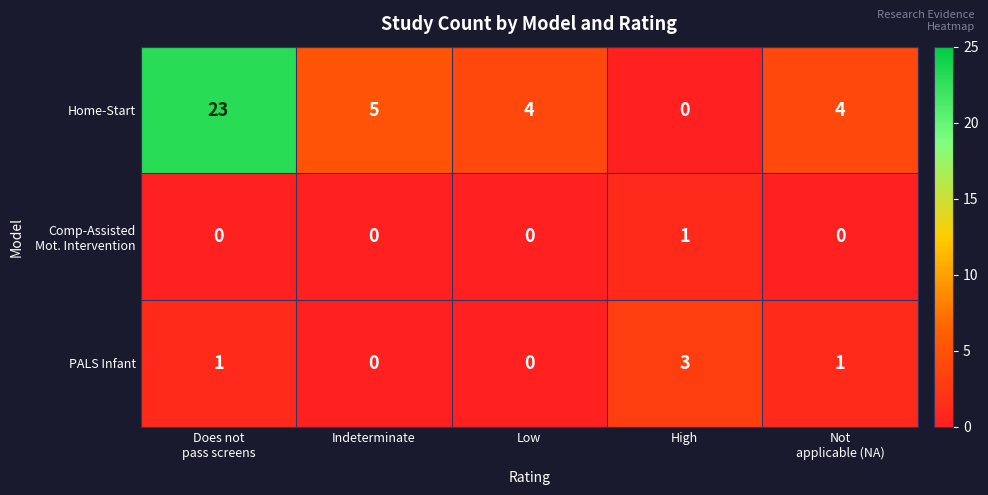

The value of Home-Start at High is 0. True or false?

True